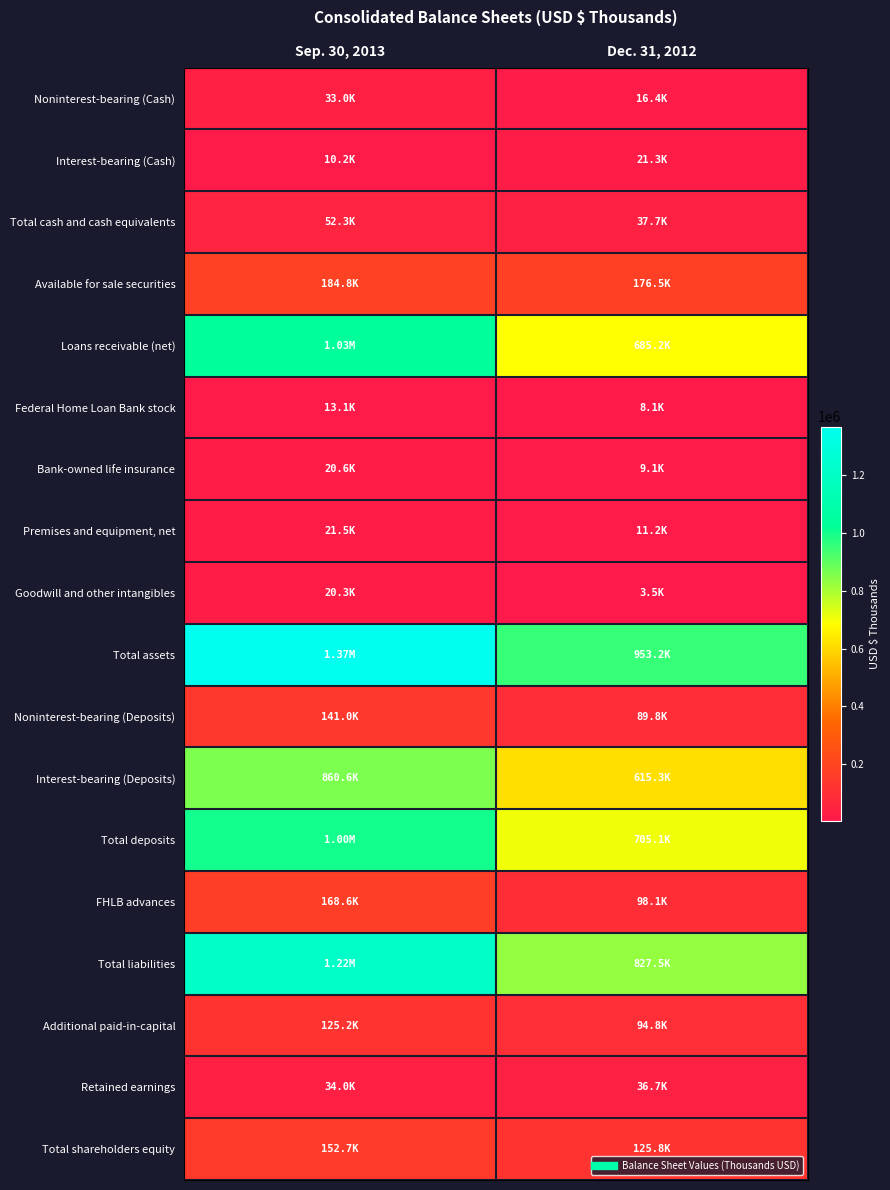

At which category is the sum across all series the highest?

Sep. 30, 2013